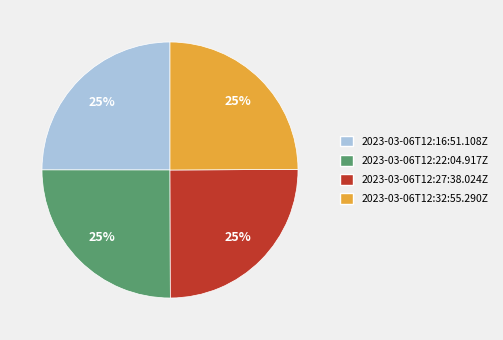

Count the number of slices in the pie.

4